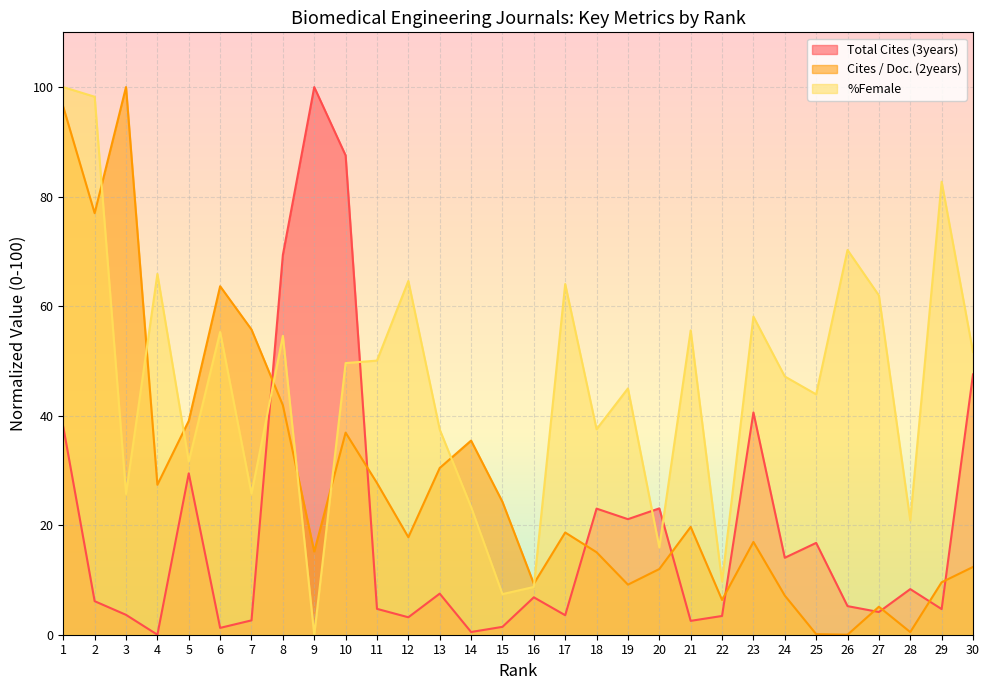

What is the average value of the %Female series?

45.4